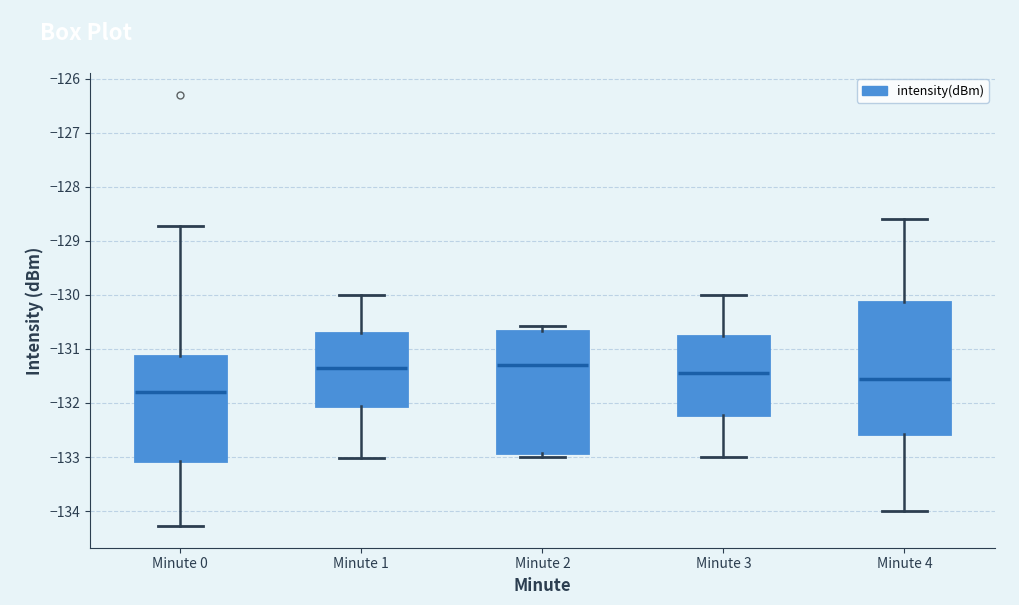

Reading left to right, transcribe this box plot: for each box, give where its median line is, the range the box spans, and where its two whiskers end, as read against the y-axis. The values are not printed on the chart, so give them approximately, as read against the axis.

Minute 0: median -131.8, box -133.1 to -131.1, whiskers -134.3 to -128.7
Minute 1: median -131.4, box -132.1 to -130.7, whiskers -133.0 to -130.0
Minute 2: median -131.3, box -132.9 to -130.7, whiskers -133.0 to -130.6
Minute 3: median -131.4, box -132.2 to -130.8, whiskers -133.0 to -130.0
Minute 4: median -131.5, box -132.6 to -130.1, whiskers -134.0 to -128.6